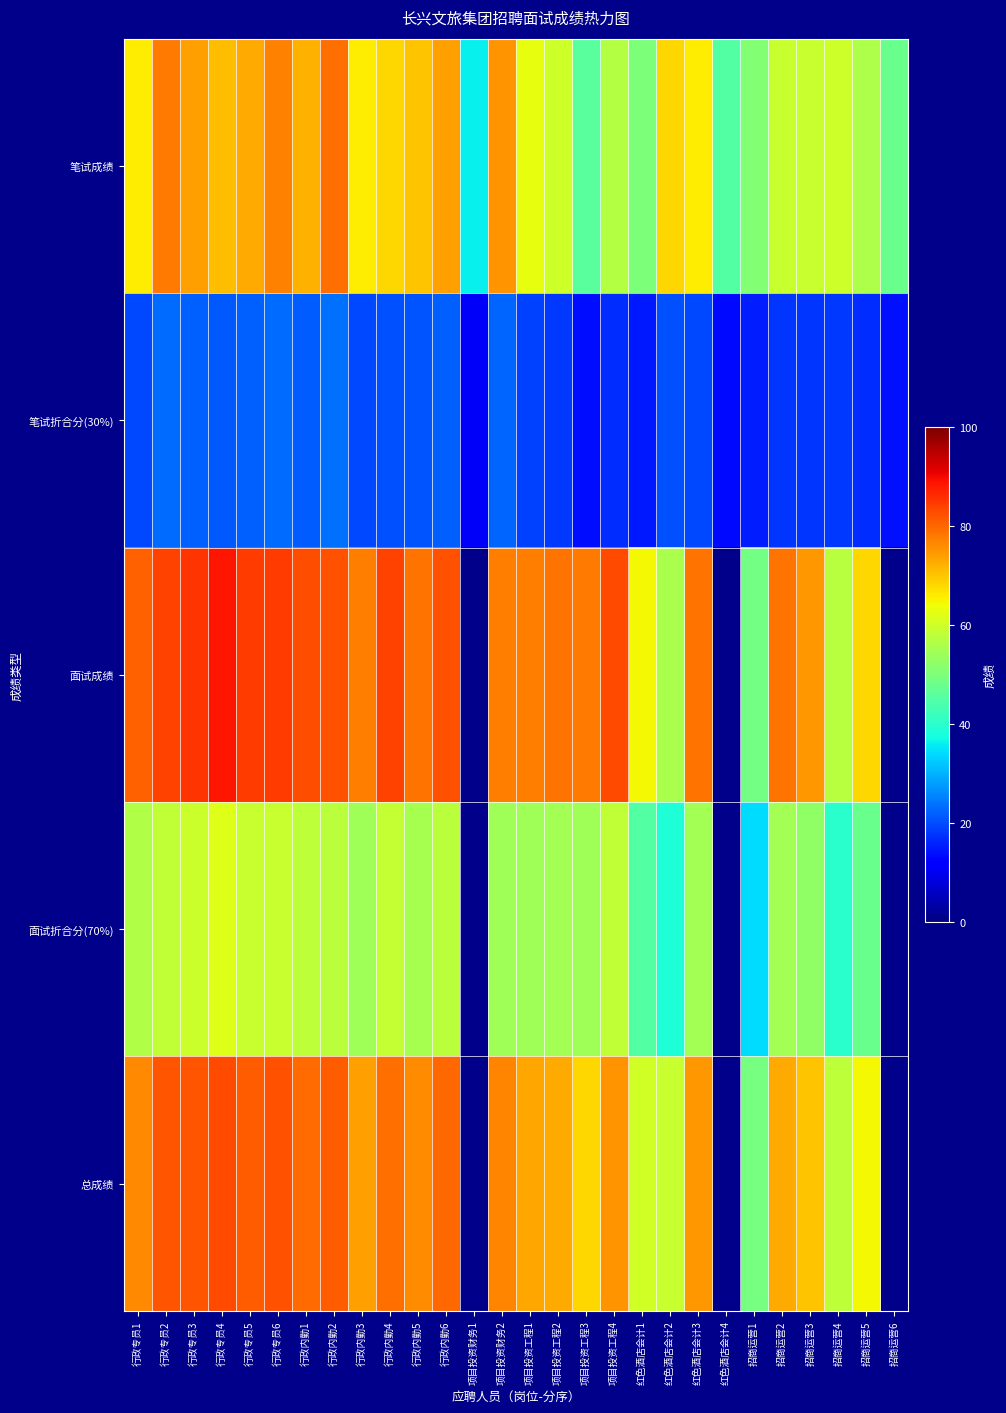

What is the smallest value displayed?

10.8